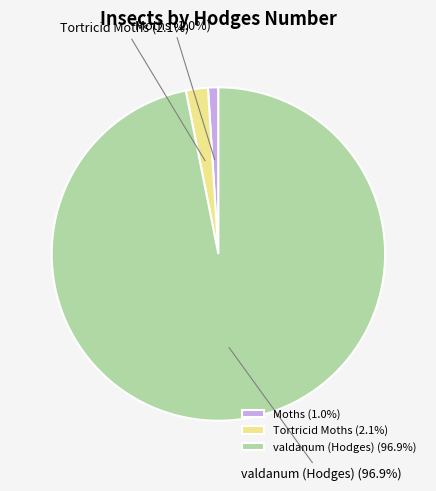

Does Tortricid Moths account for over 50% of the chart?

No